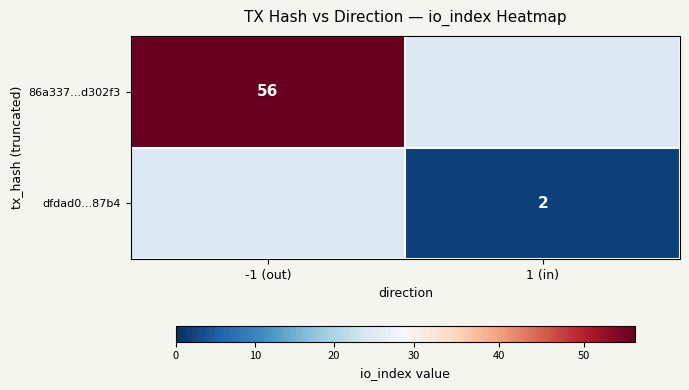

Between 1 (in) and -1 (out), which is larger?

-1 (out)